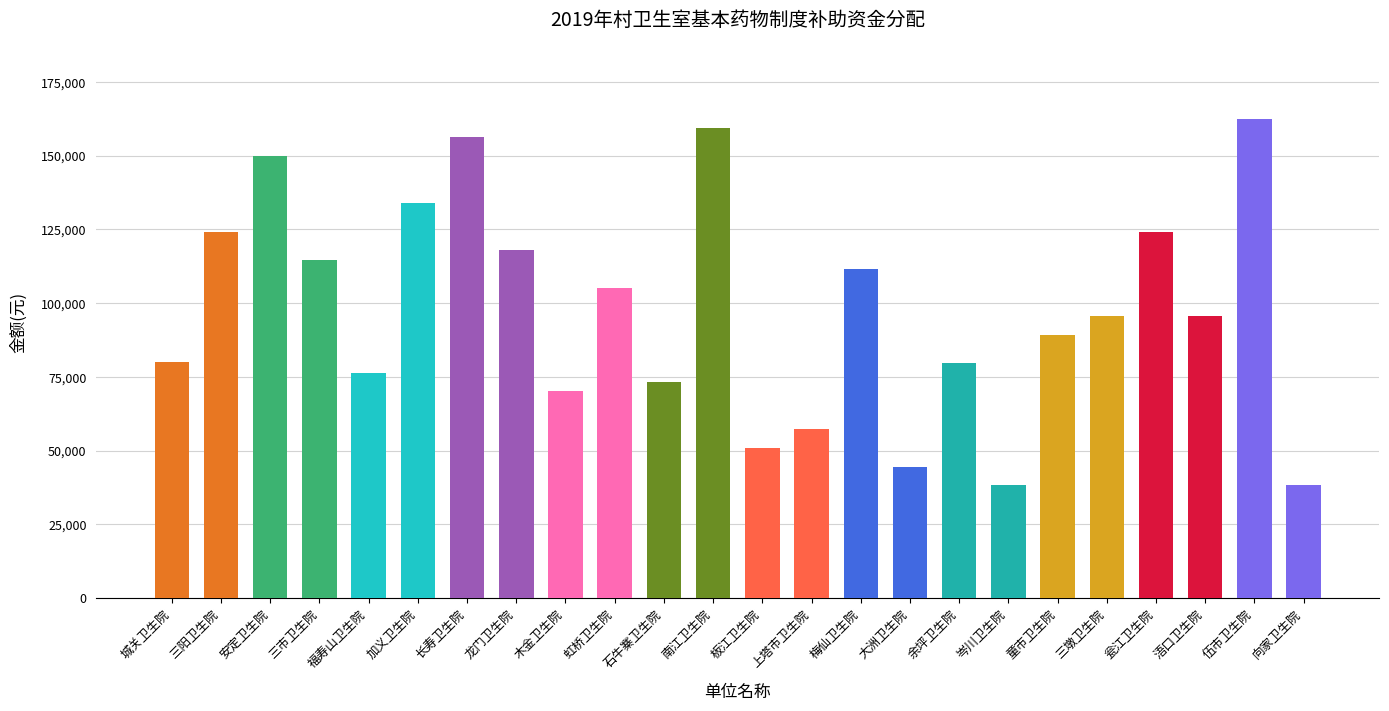

What is the difference between the maximum and minimum values?

124300